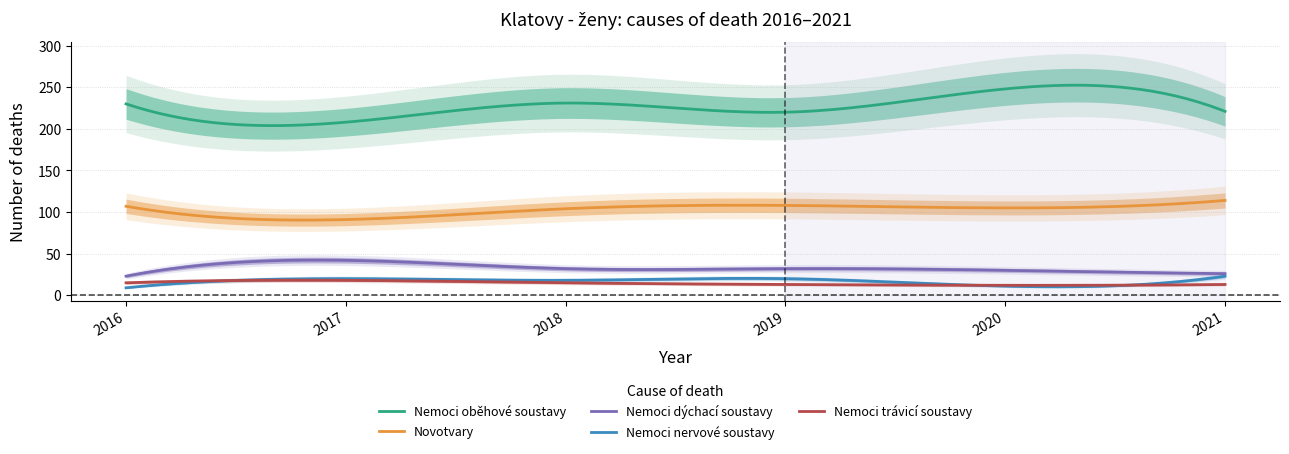

What is the highest value of the Nemoci nervové soustavy series?

23.0